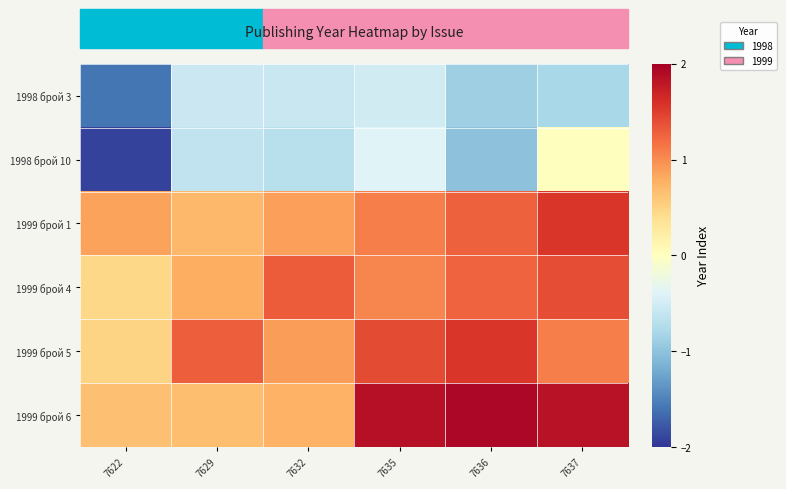

Reading left to right, what are all the values shown in this chart?

1998 брой 3: 7622=-1.6	7629=-0.5	7632=-0.6	7635=-0.5	7636=-0.9	7637=-0.8
1998 брой 10: 7622=-1.9	7629=-0.6	7632=-0.7	7635=-0.4	7636=-1.0	7637=0.0
1999 брой 1: 7622=0.9	7629=0.7	7632=0.9	7635=1.1	7636=1.3	7637=1.6
1999 брой 4: 7622=0.5	7629=0.8	7632=1.3	7635=1.0	7636=1.3	7637=1.4
1999 брой 5: 7622=0.5	7629=1.3	7632=0.9	7635=1.4	7636=1.6	7637=1.1
1999 брой 6: 7622=0.6	7629=0.7	7632=0.8	7635=1.8	7636=1.9	7637=1.8